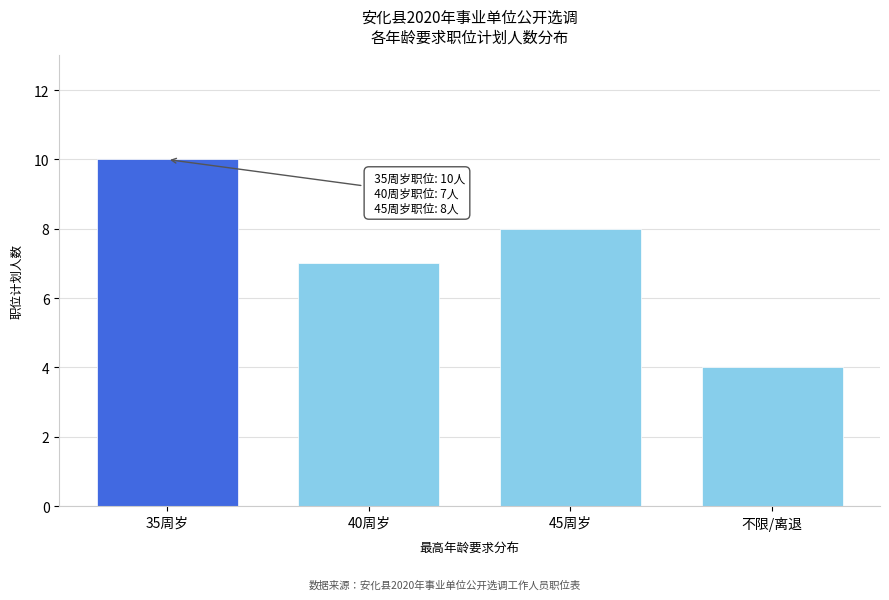

Reading left to right, list all the values displayed in this chart.

10	7	8	4